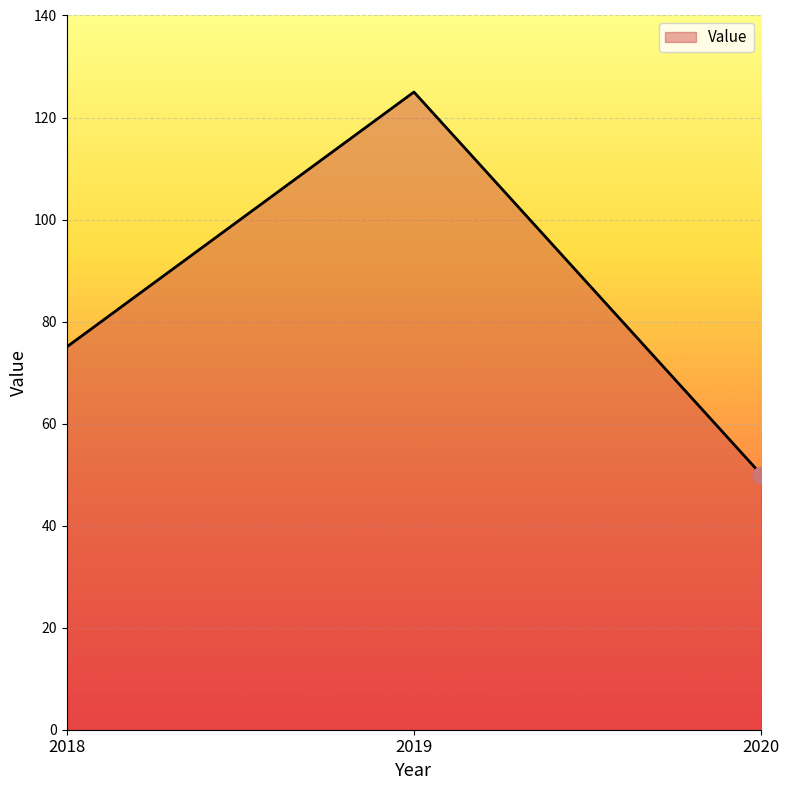

What is the sum of the values at 2020 and 2018?

125